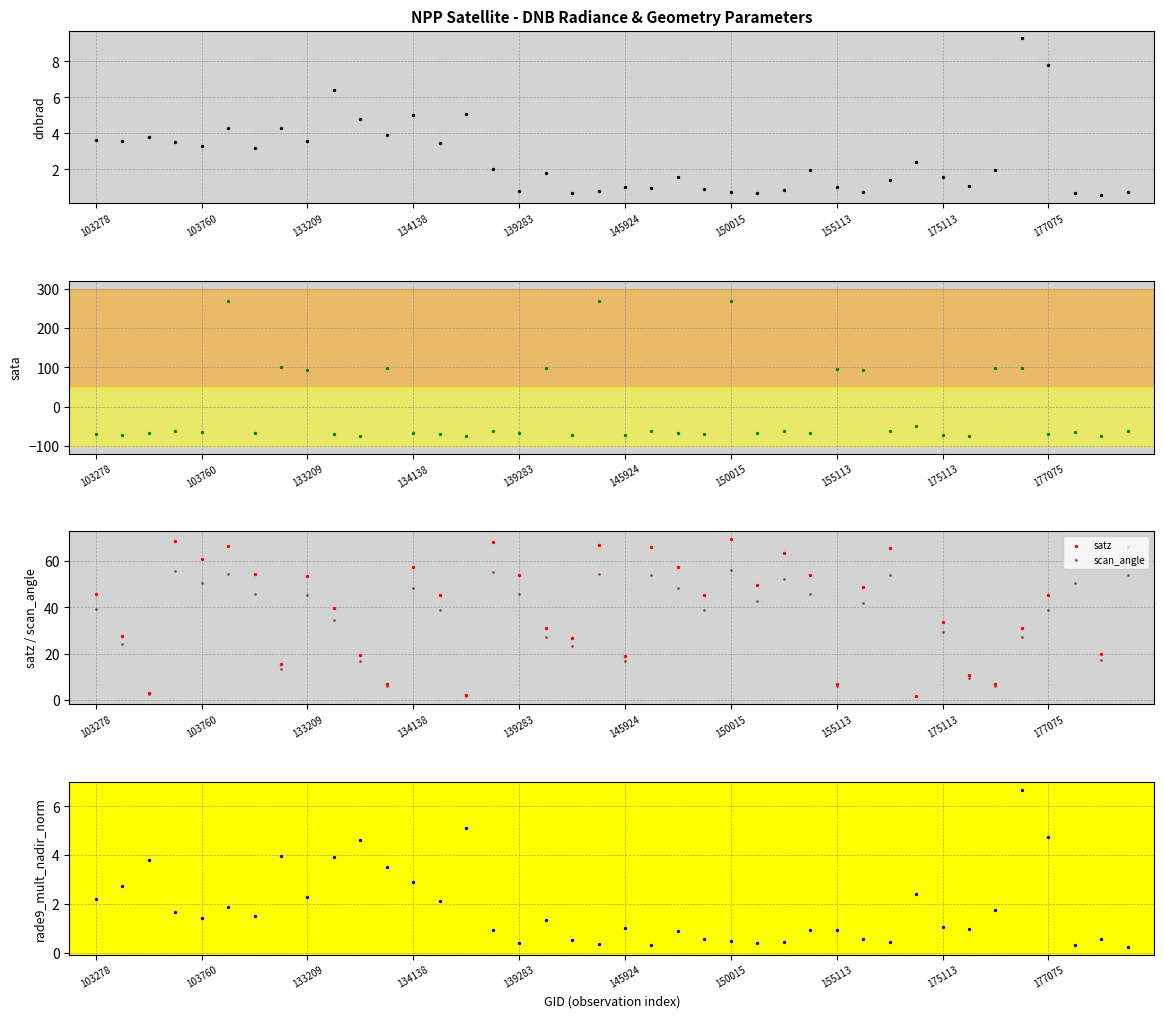

Which series has the widest spread of Y values?

sata